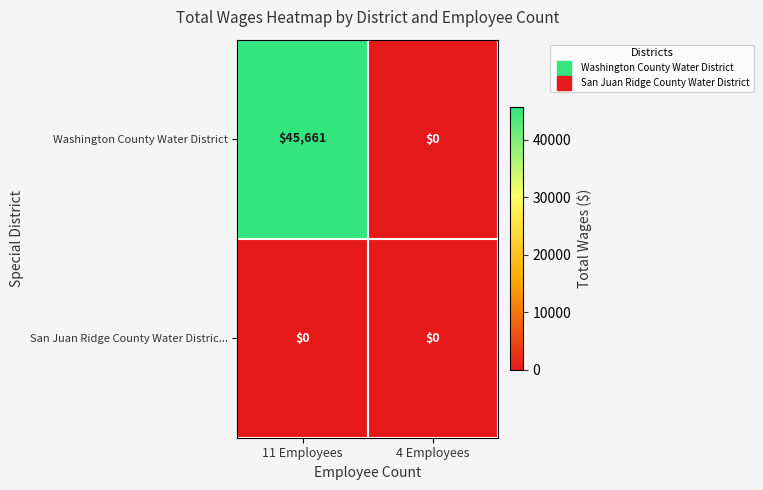

Where is Washington County Water District nearest to the value 22830?

4 Employees